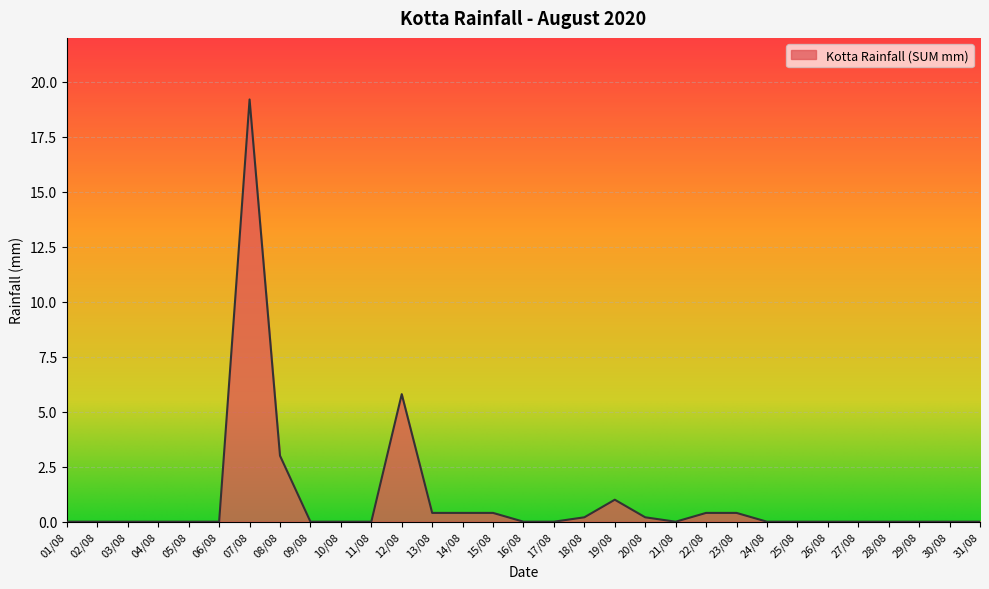

The value at 20/08 is 0.2. True or false?

True